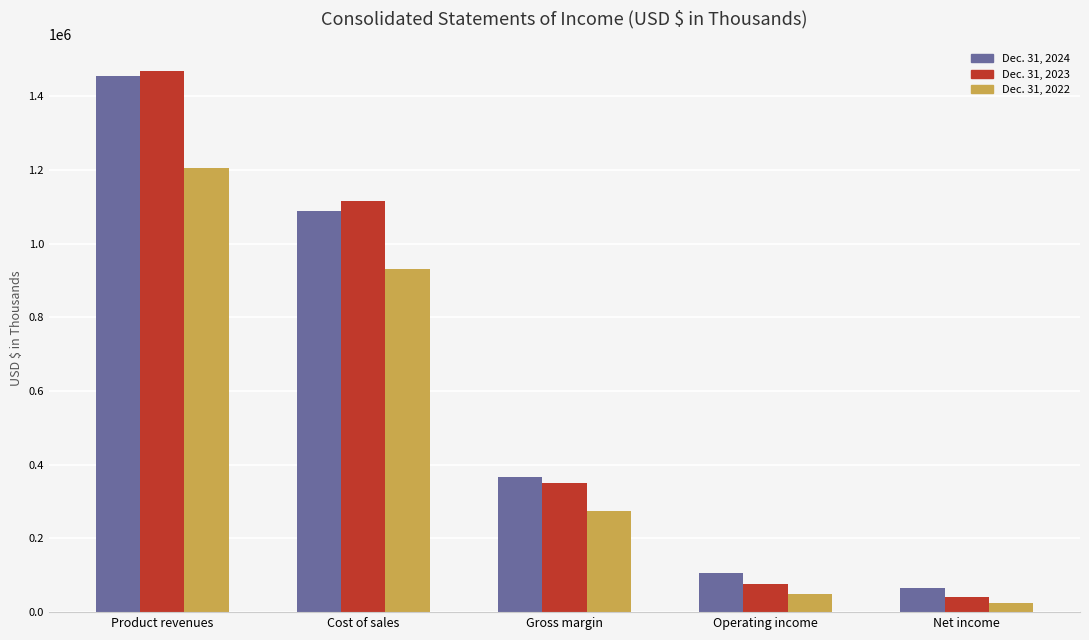

Is it true that Dec. 31, 2023 equals 40343 at Net income?

True